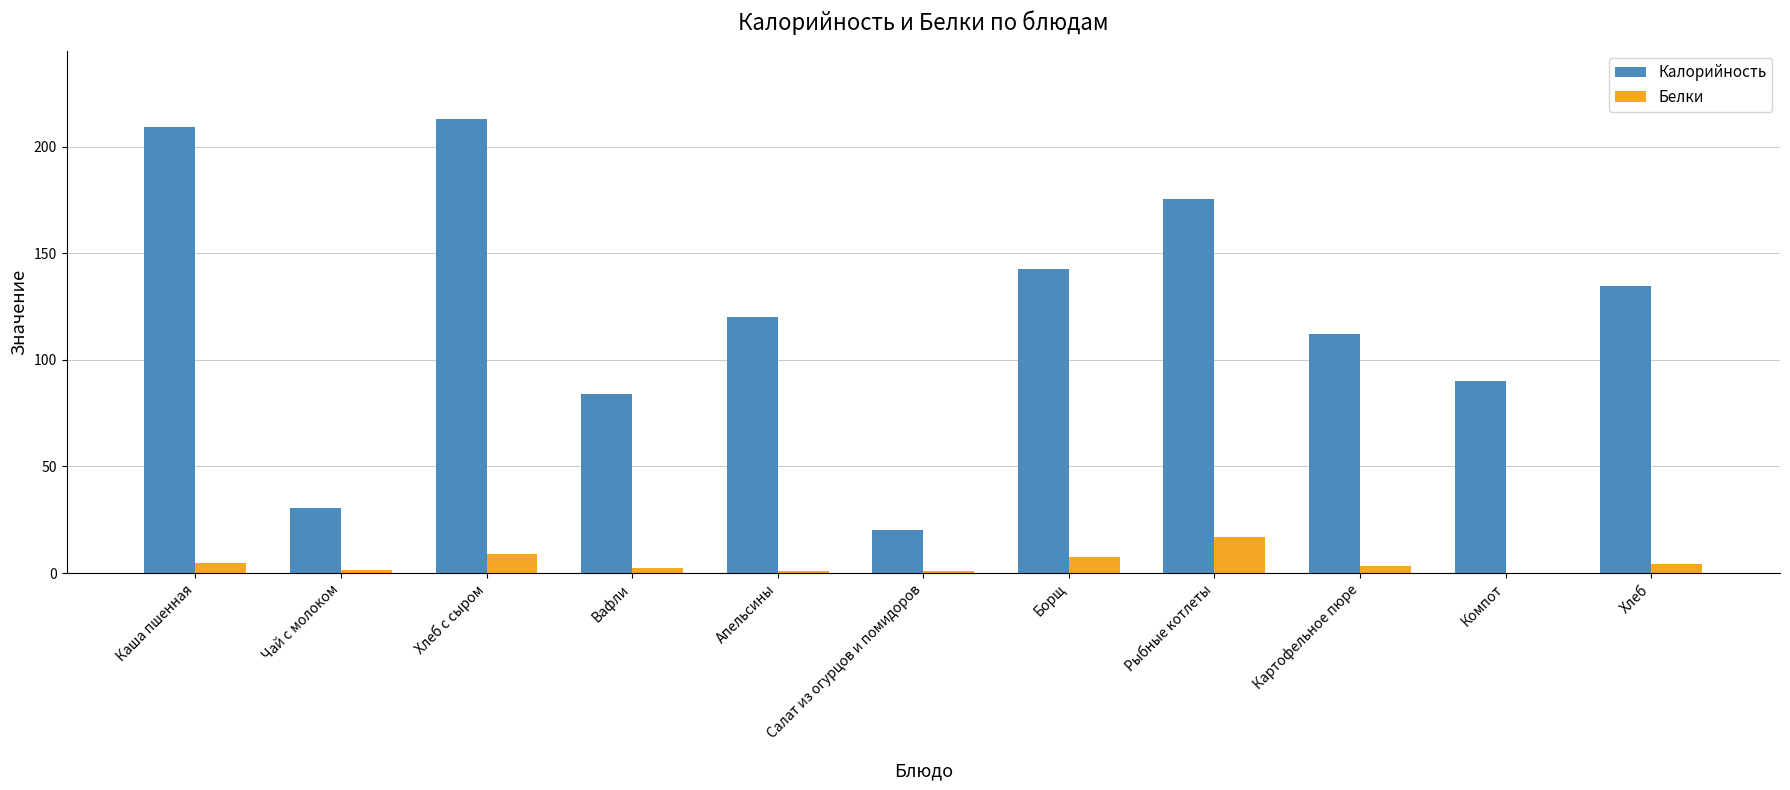

Does the chart contain stacked bars?

No